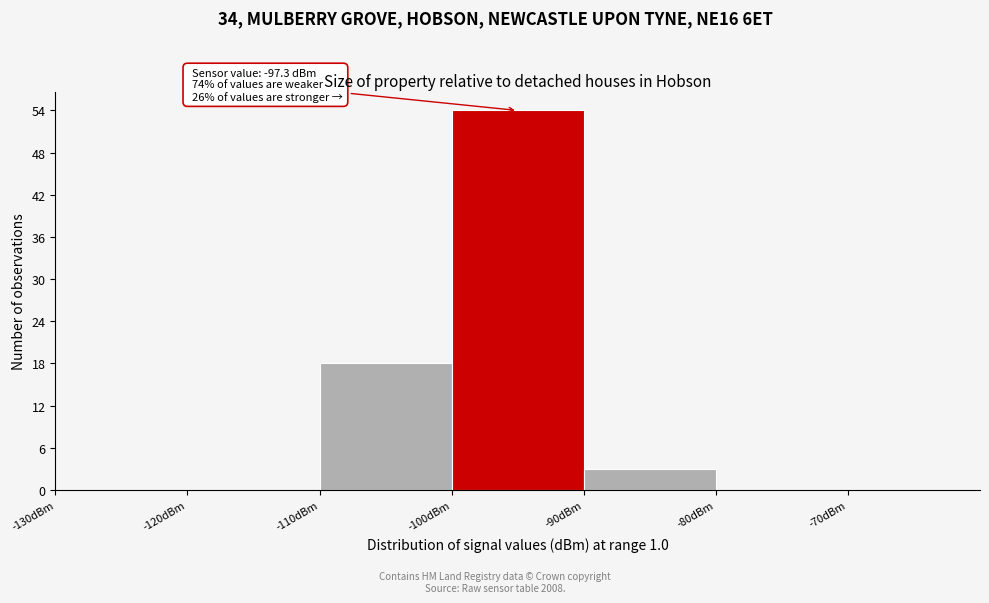

Over which range of the x-axis is the bar tallest?

-100 to -90